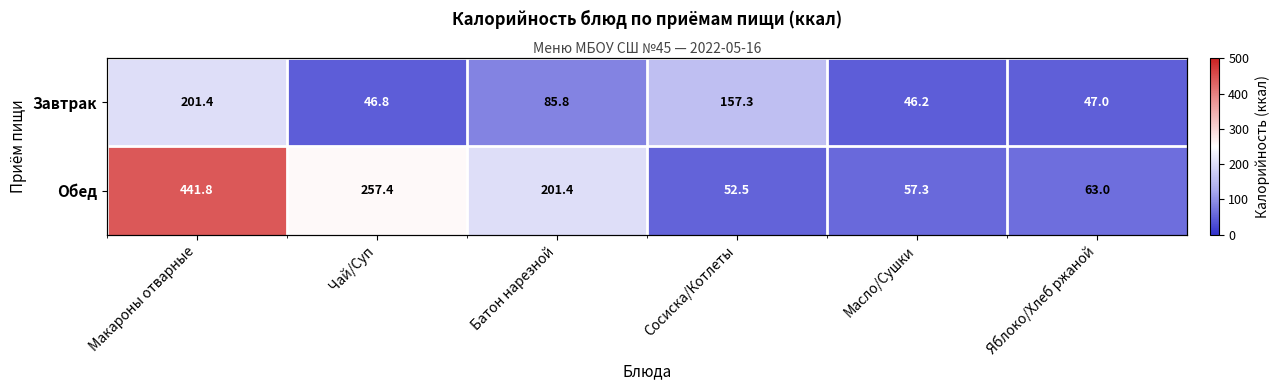

At which label does Завтрак reach its peak?

Макароны отварные